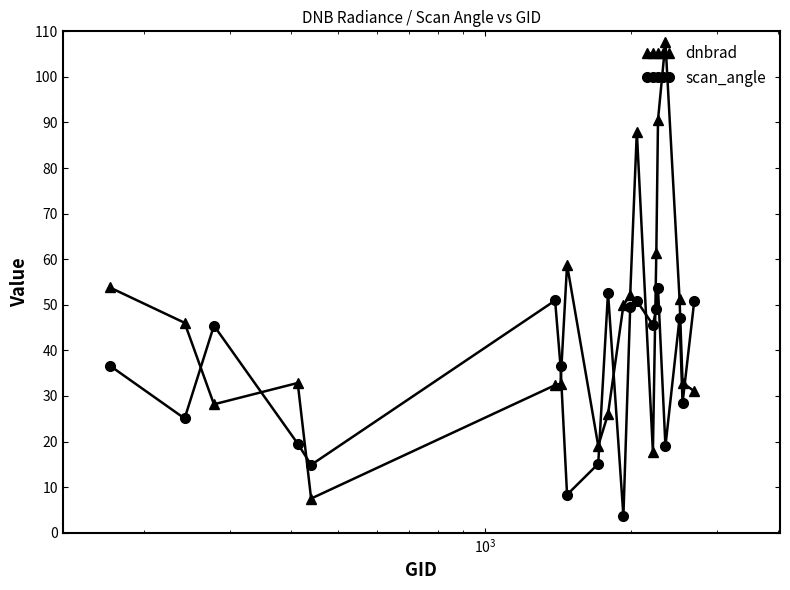

Does the chart have visible grid lines?

No